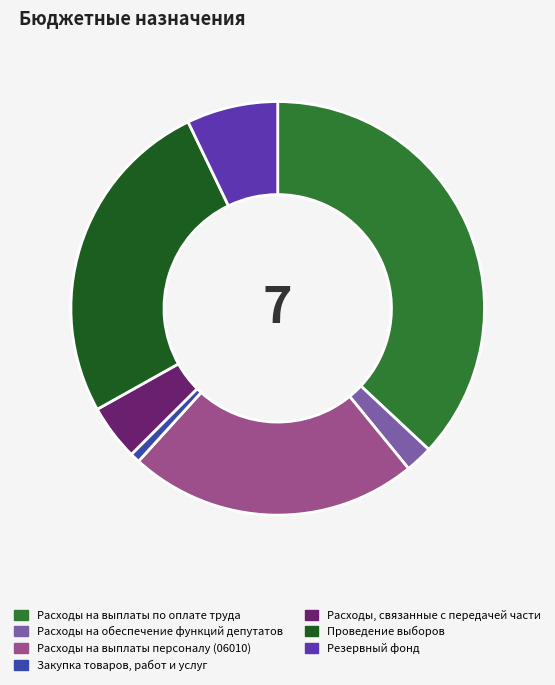

Approximately how many times larger is the value at Расходы на обеспечение функций депутатов compared to Расходы, связанные с передачей части?

0.5